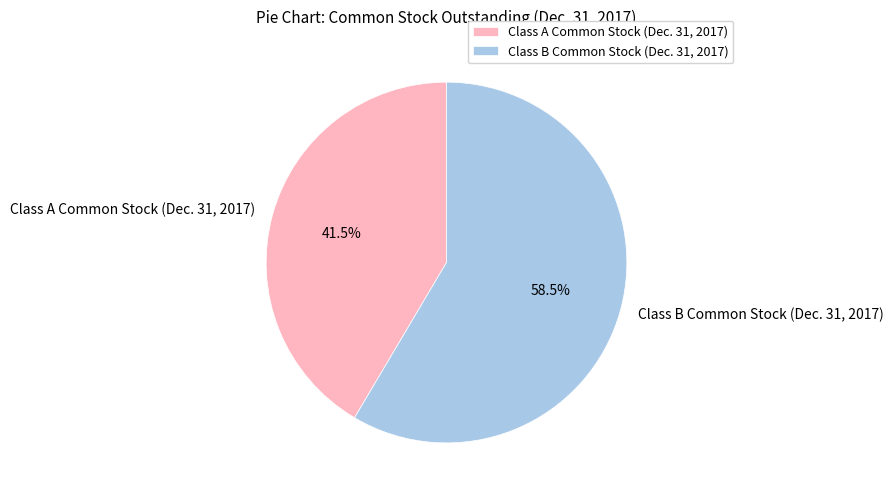

Approximately how many times larger is the value at Class B Common Stock (Dec. 31, 2017) compared to Class A Common Stock (Dec. 31, 2017)?

1.4